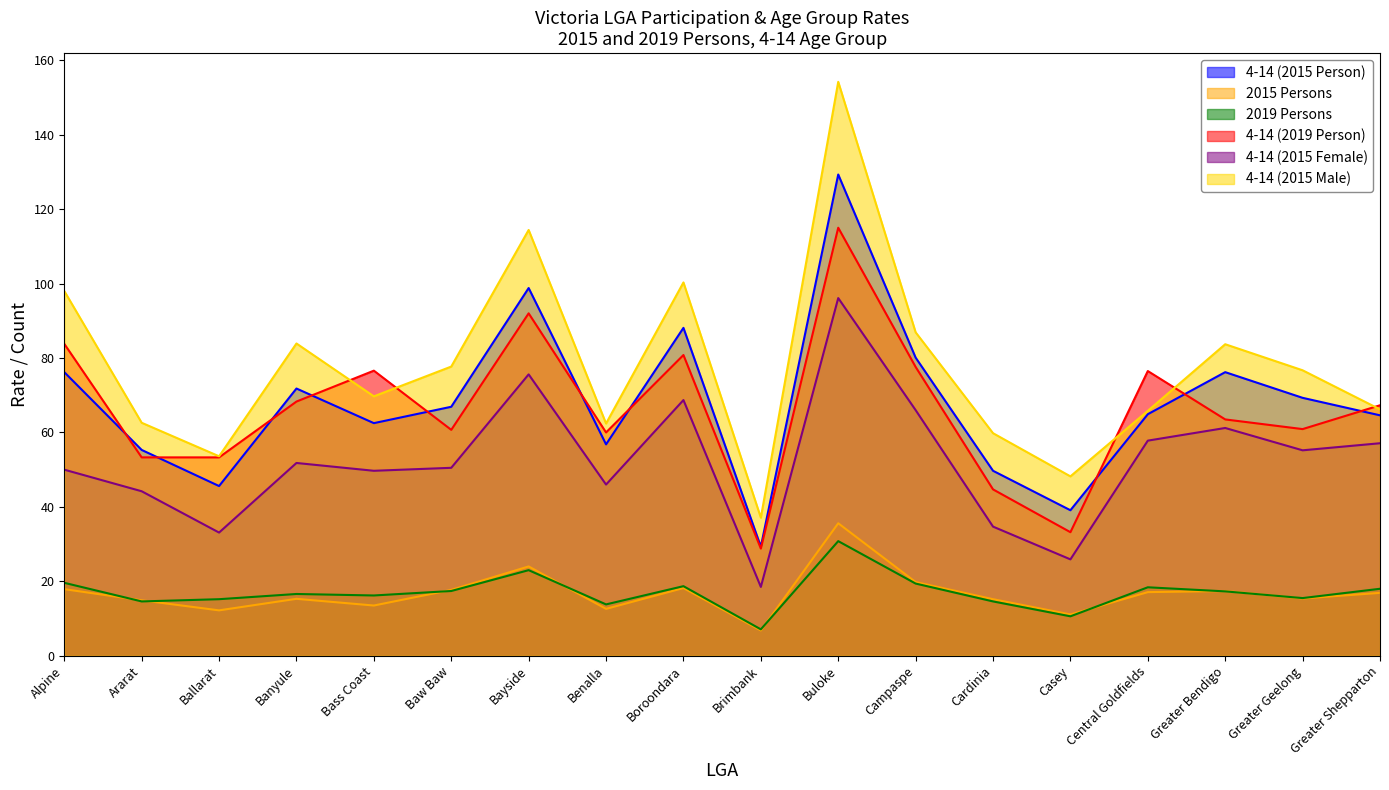

What is the difference between the highest and lowest values at Bayside?

91.4